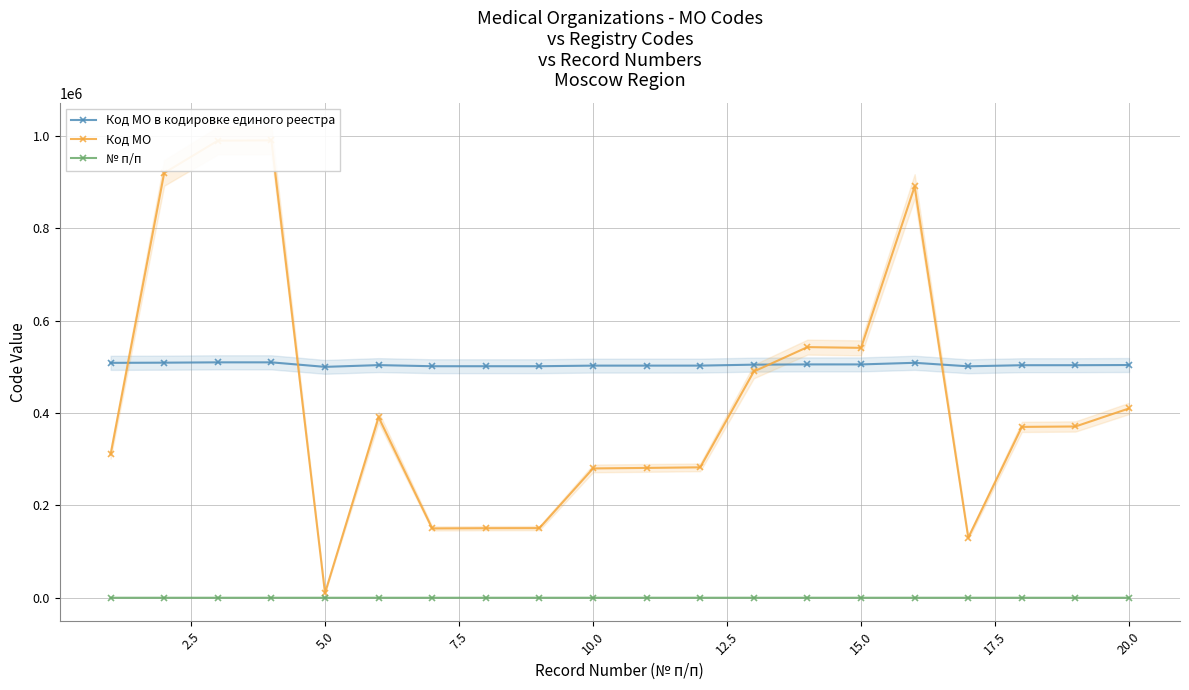

Reading left to right, transcribe all the data shown in this chart.

Код МО в кодировке единого реестра: 508816	509201	509901	509908	500101	503910	501501	501505	501507	502801	502811	502825	504902	505429	505412	508908	501301	503701	503708	504101
Код МО: 310401	920101	990101	990801	10101	391001	150101	150601	150801	280101	281201	282501	490103	542901	541301	890901	130101	370101	371001	410101
№ п/п: 1	2	3	4	5	6	7	8	9	10	11	12	13	14	15	16	17	18	19	20